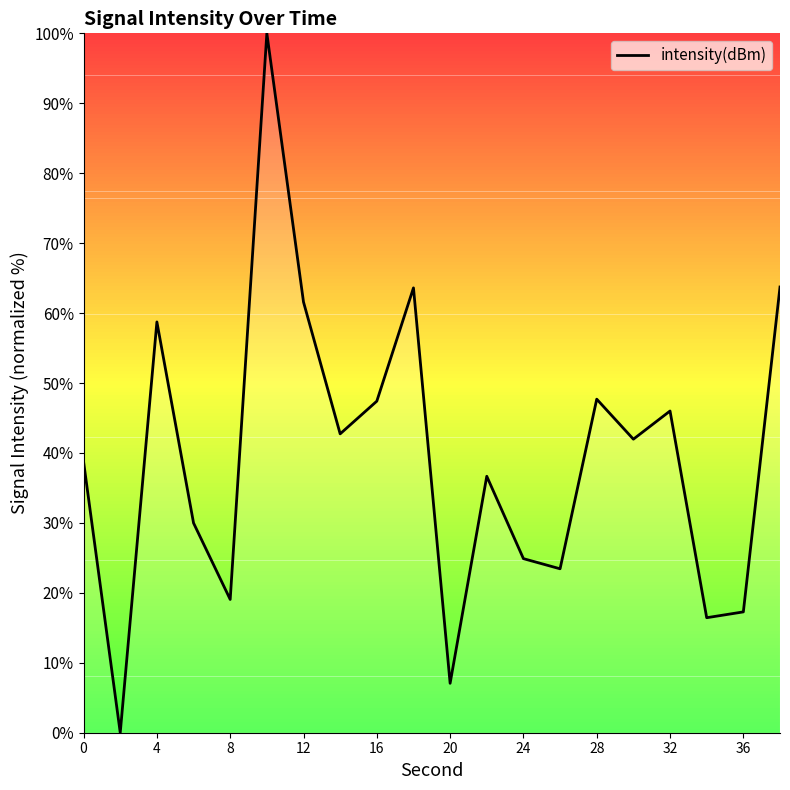

True or false: intensity(dBm) has a value of 46.0 at 32.

True